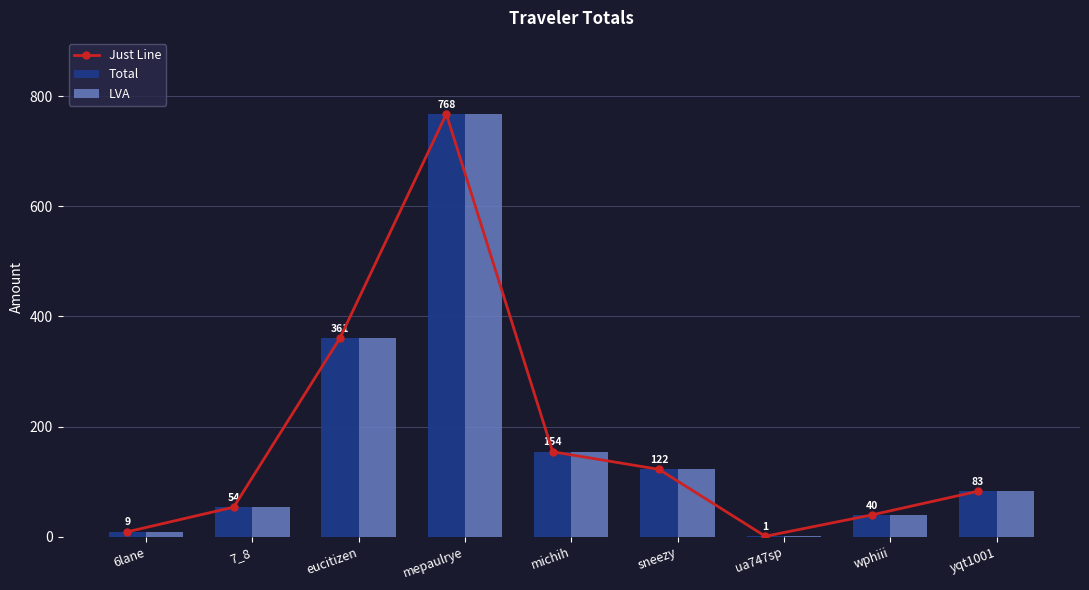

The value of LVA at 6lane is 15.0. True or false?

False